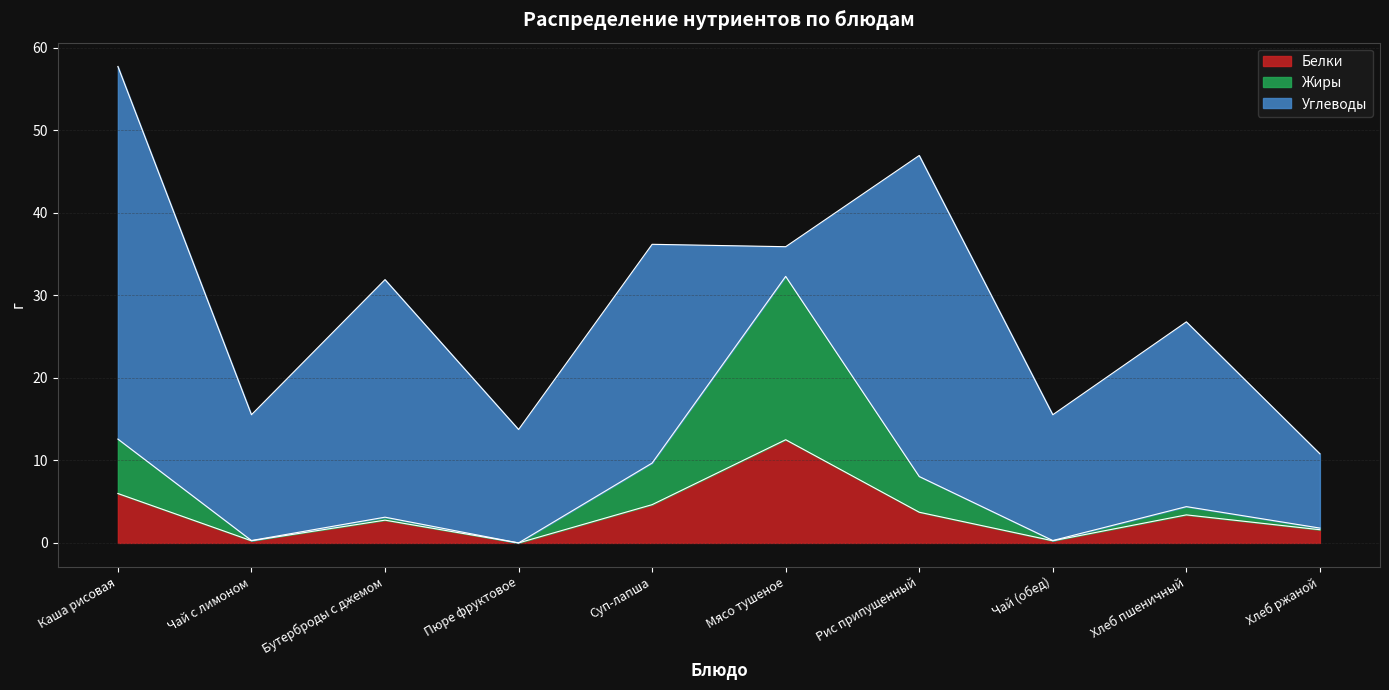

What is the highest value of the Белки series?

12.5